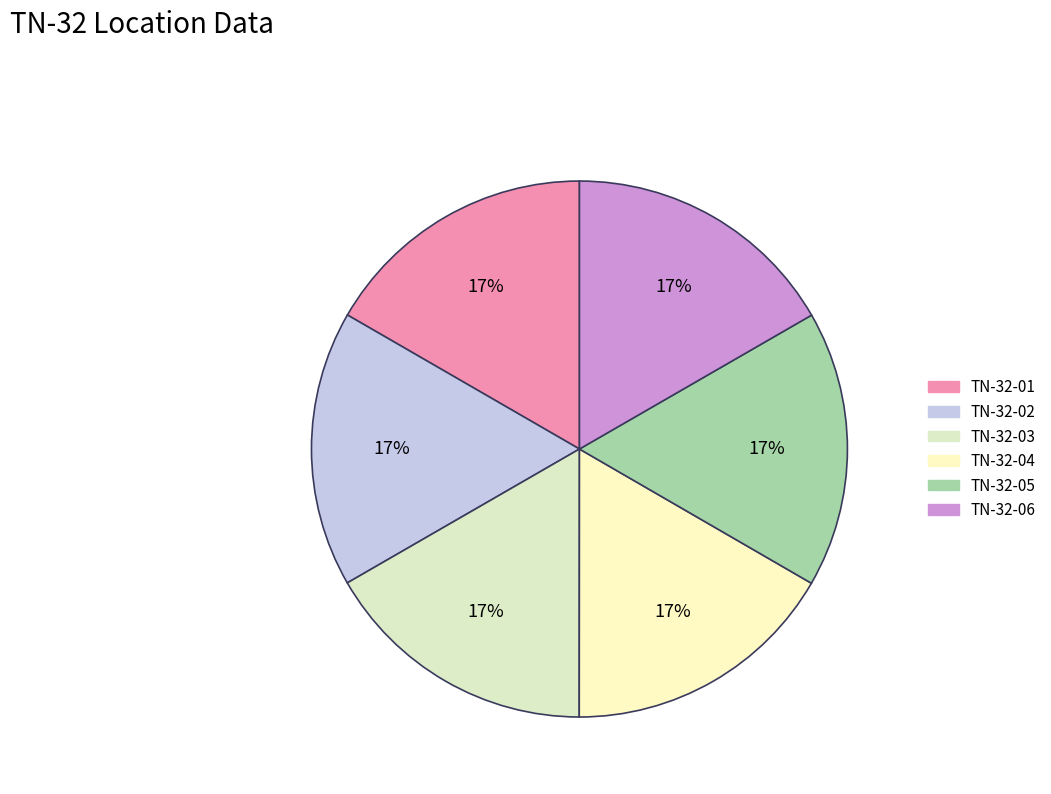

Is there any slice that represents more than half of the pie?

No